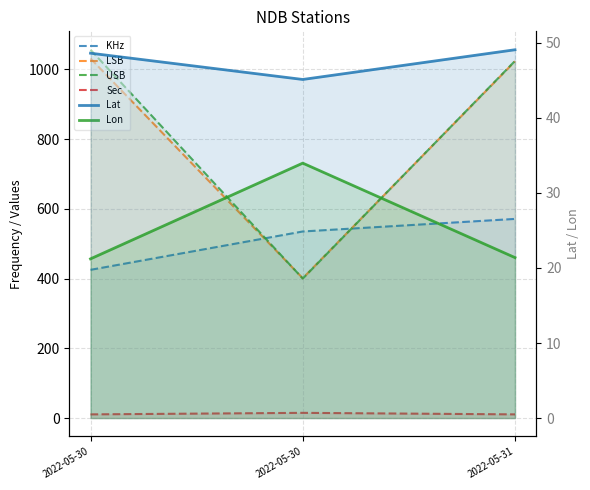

True or false: USB has a value of 1024.0 at 2022-05-31.

True